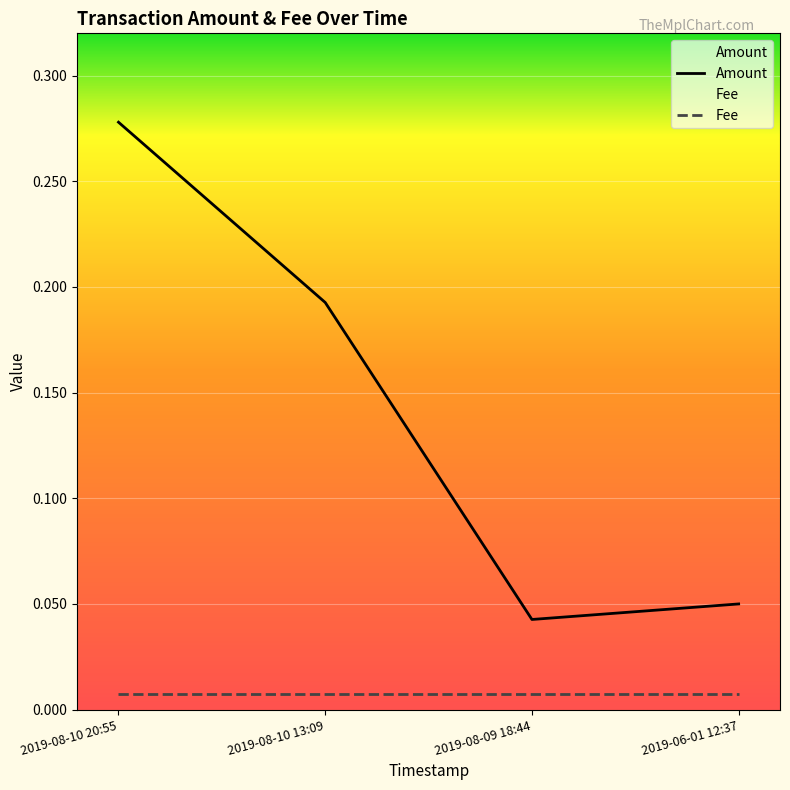

Between 2019-08-10 13:09 and 2019-08-09 18:44, which is larger?

2019-08-10 13:09